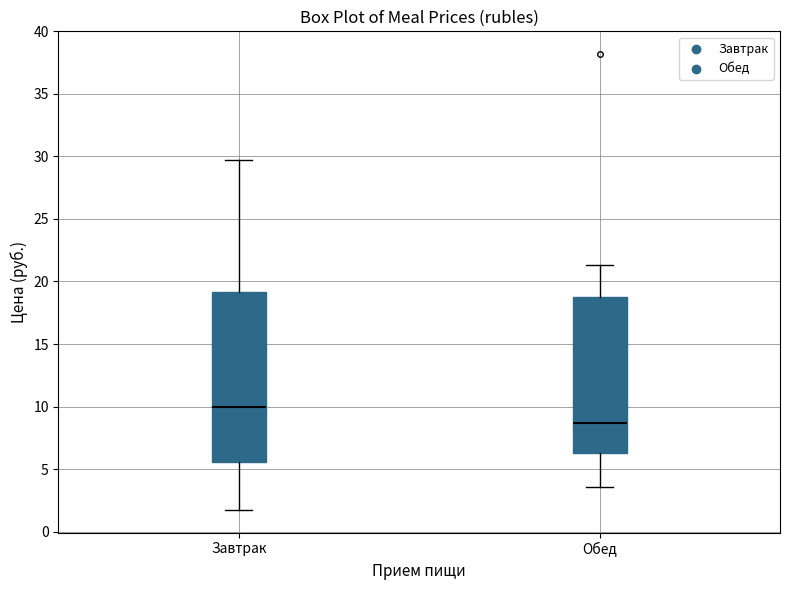

Which box has the highest median line?

Завтрак